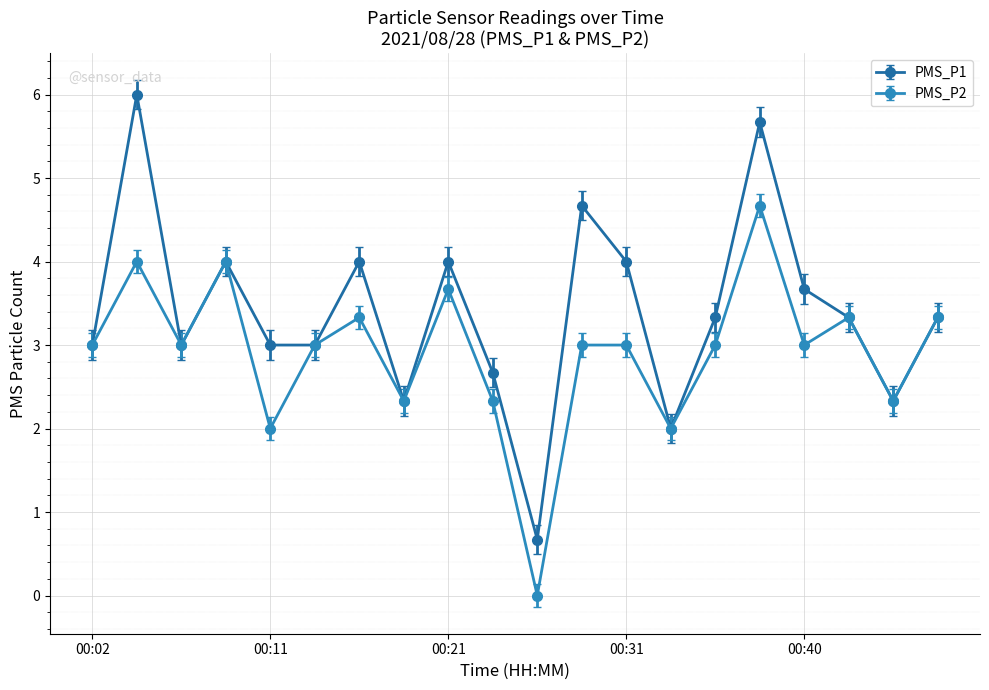

Is this an area chart (filled region under the line)?

No